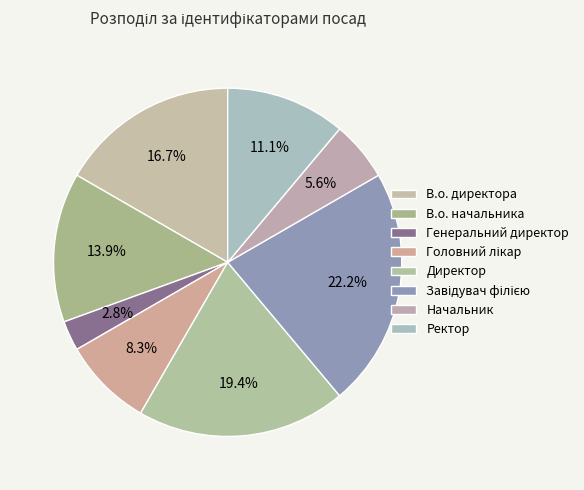

To the nearest percent, what is the combined percentage of Головний лікар and Ректор?

19%